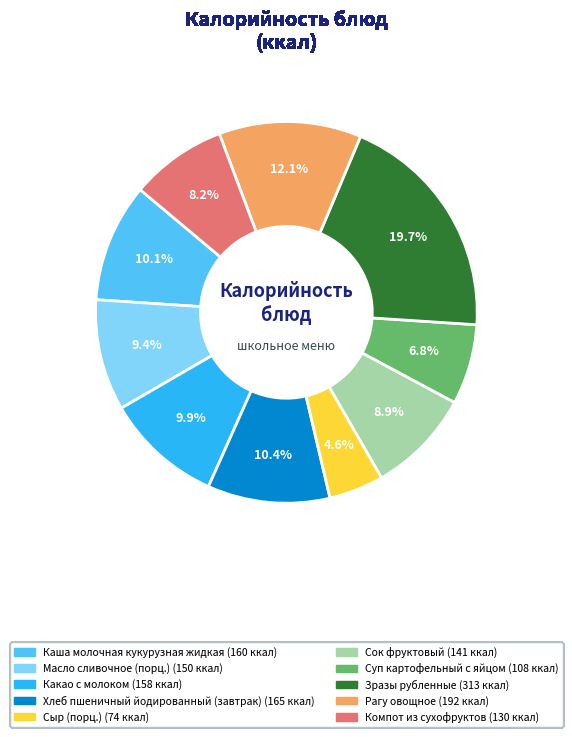

Is there a majority slice in this chart?

No